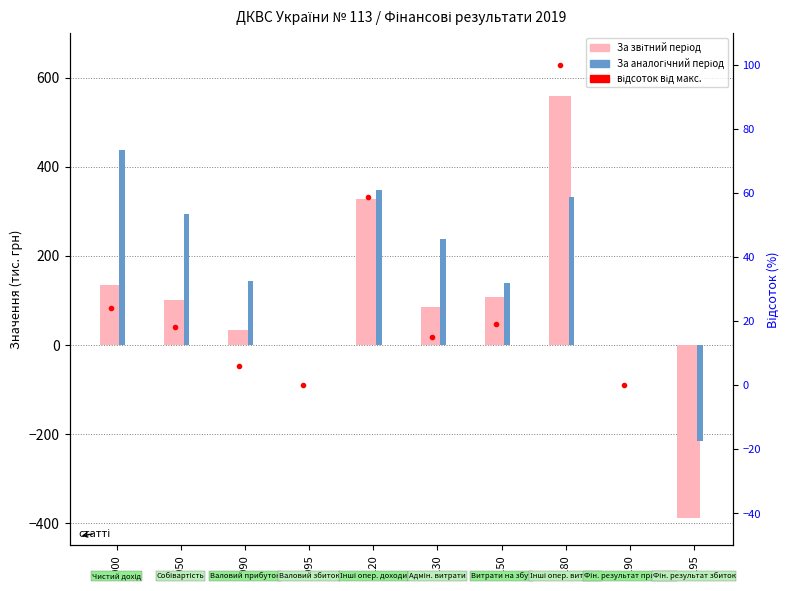

At which label does За аналогічний період first exceed 237?

2000